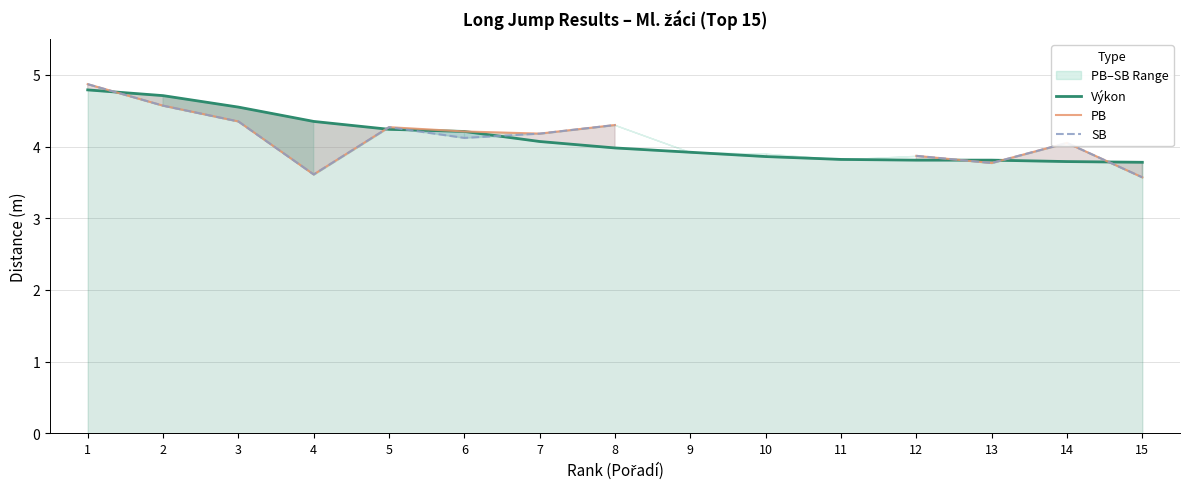

True or false: PB has a value of 8.4 at 1.

False